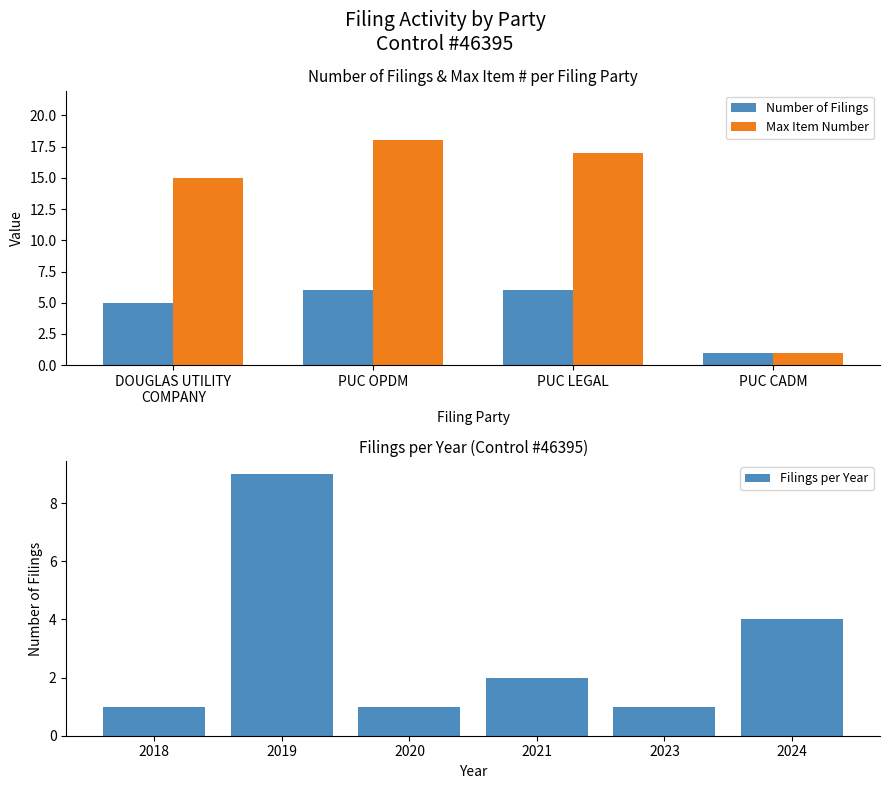

What is the label of the 2nd bar from the right?

PUC LEGAL